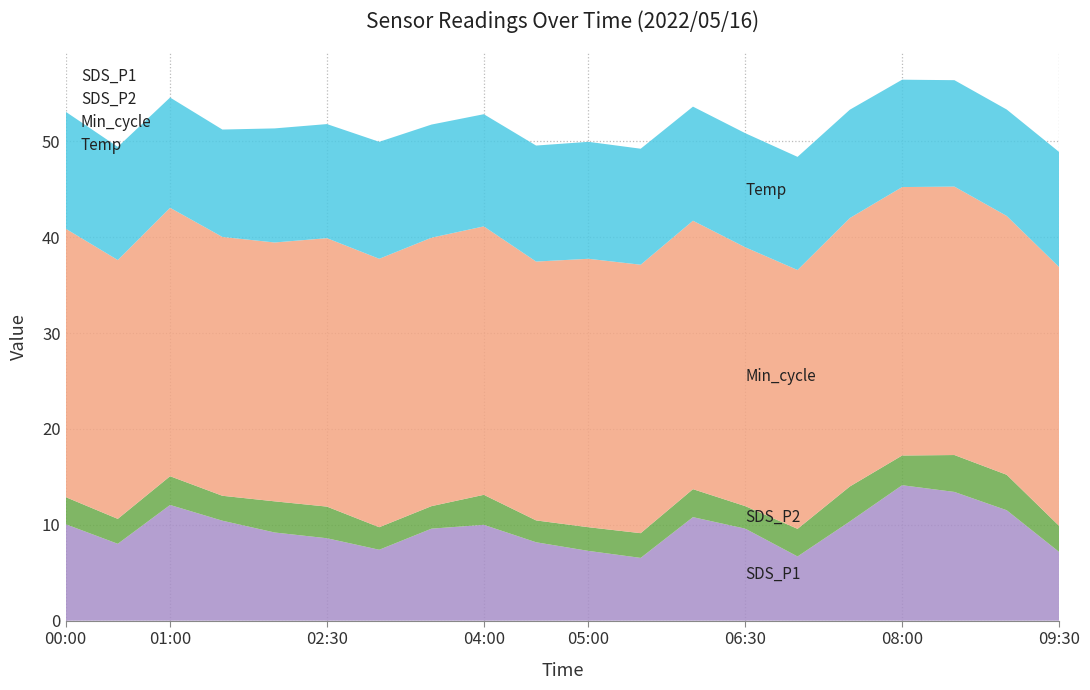

Which series has the widest spread of values?

SDS_P1